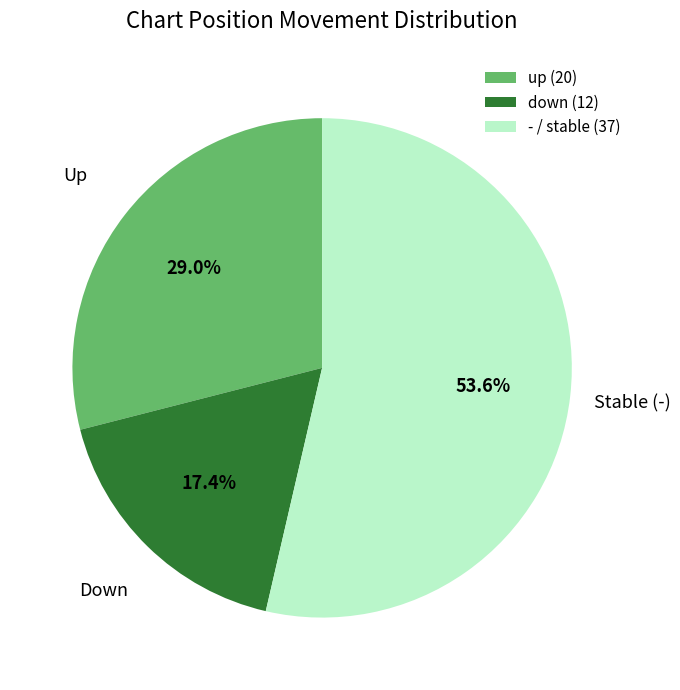

Which category has the biggest portion of the pie?

-